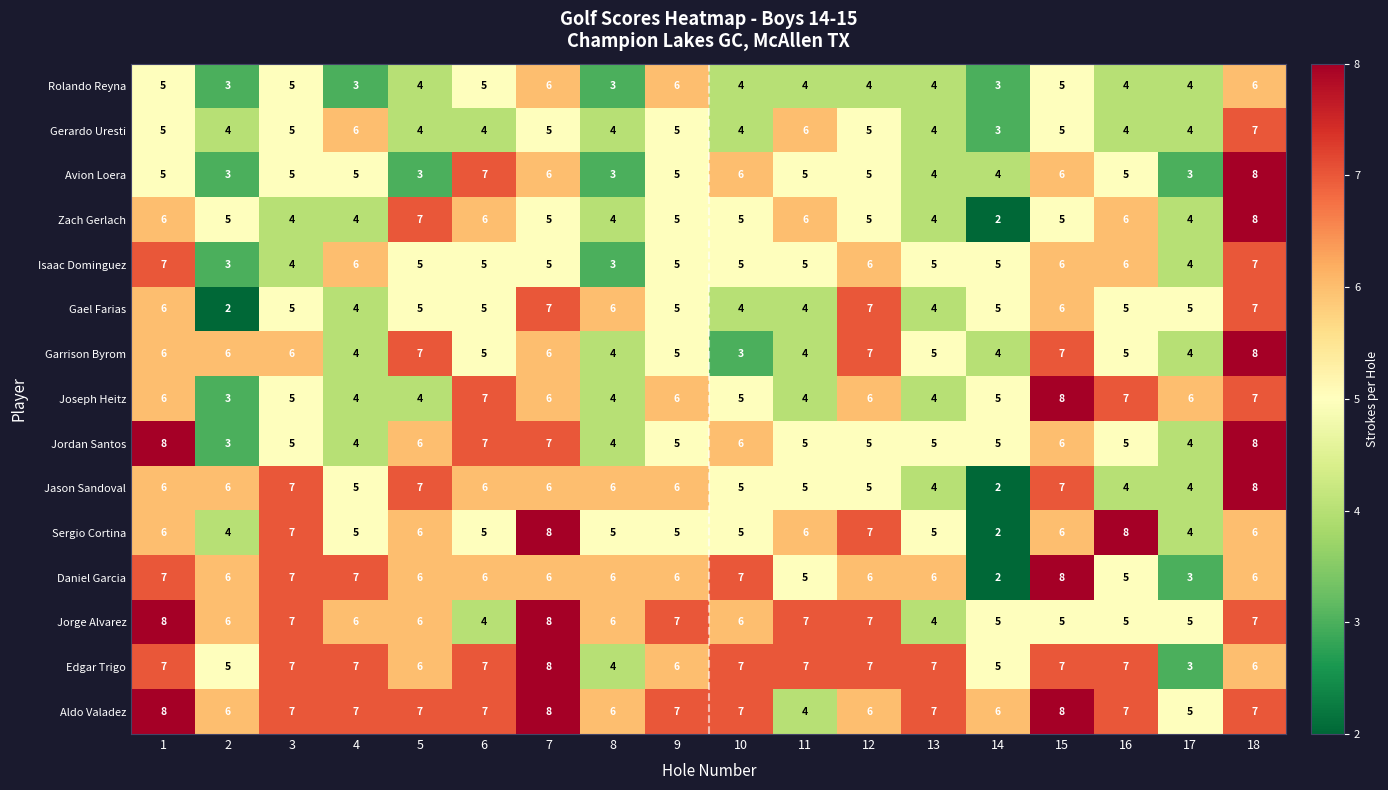

What is the sum of all Jorge Alvarez values?

109